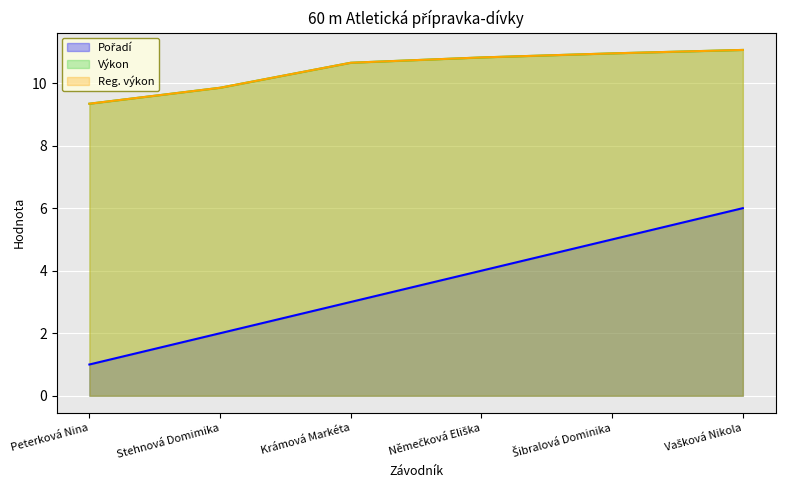

The Pořadí series shows 7.0 at Šibralová Dominika. True or false?

False